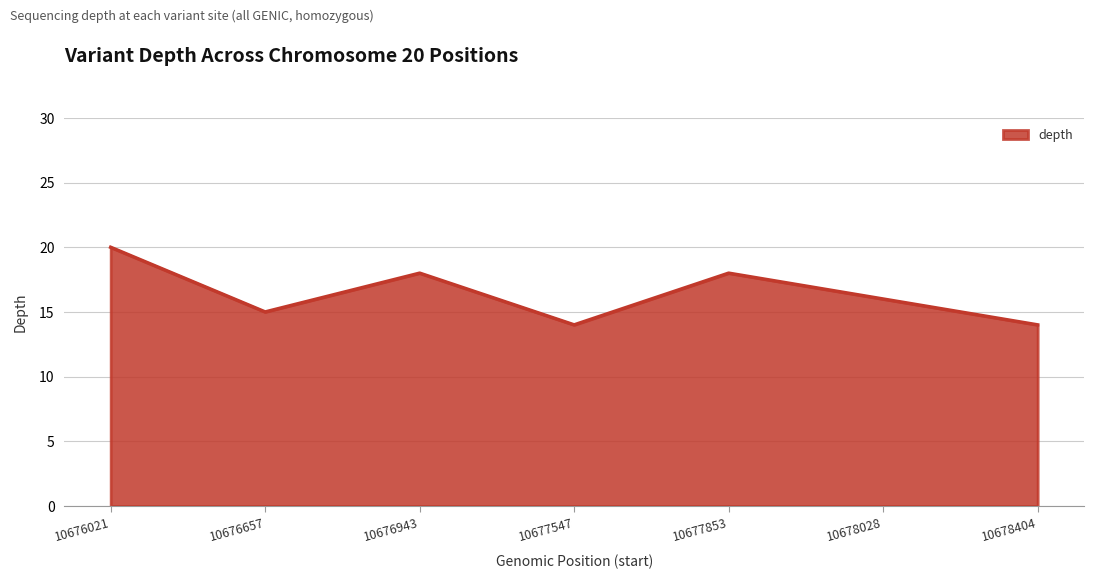

What is the sum of the values at 10678404 and 10676021?

34